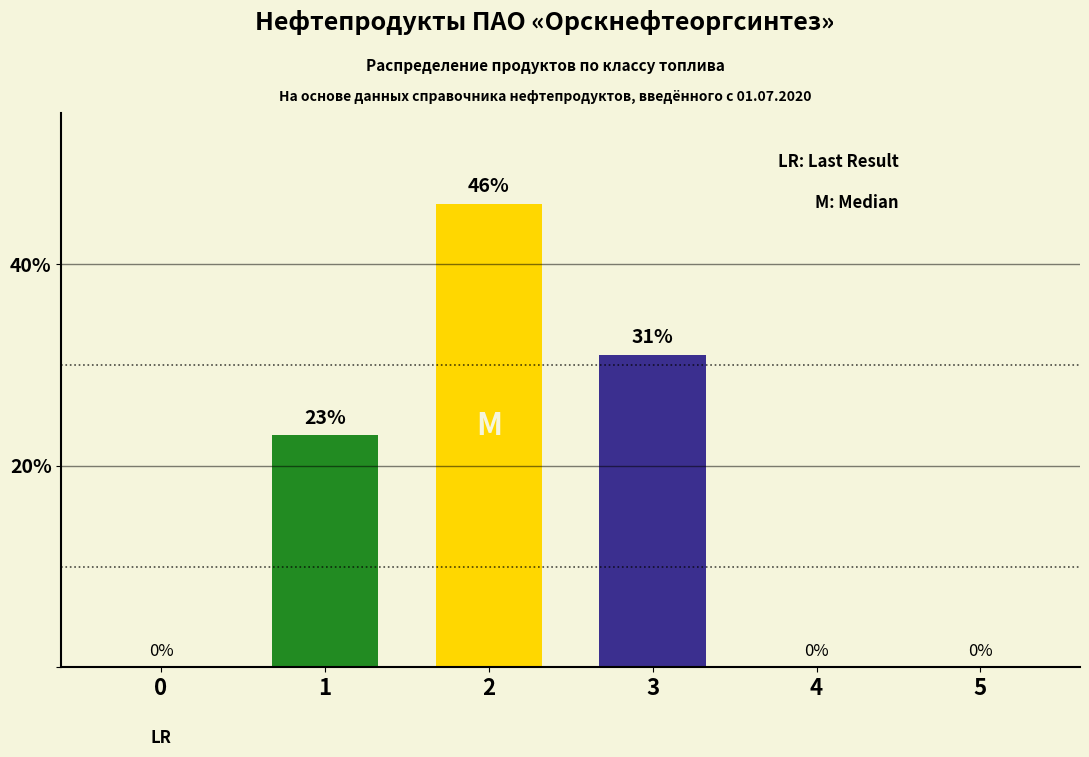

How many bars are there in total?

3